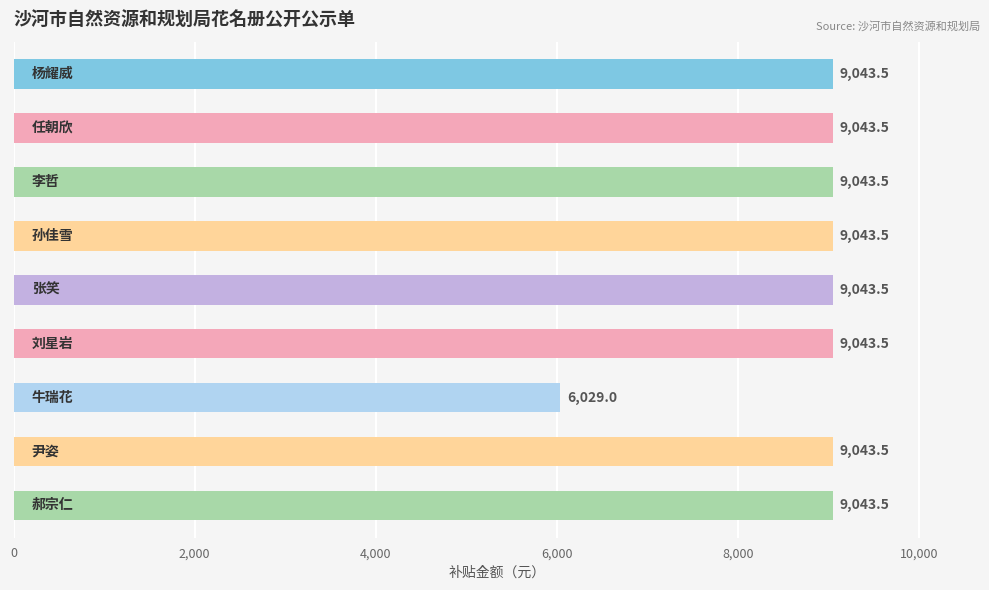

Does the chart contain stacked bars?

No